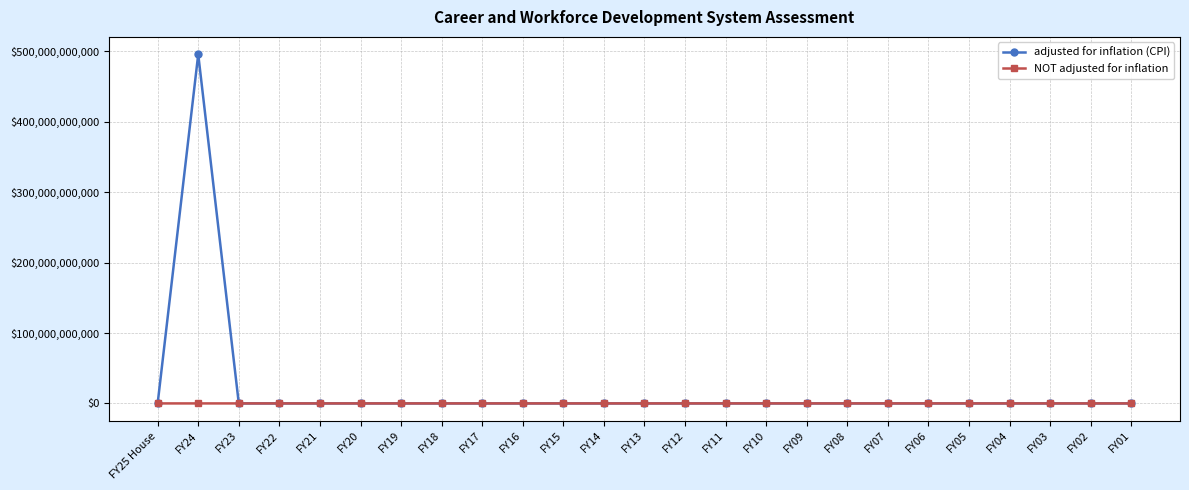

How many lines are shown in the chart?

2